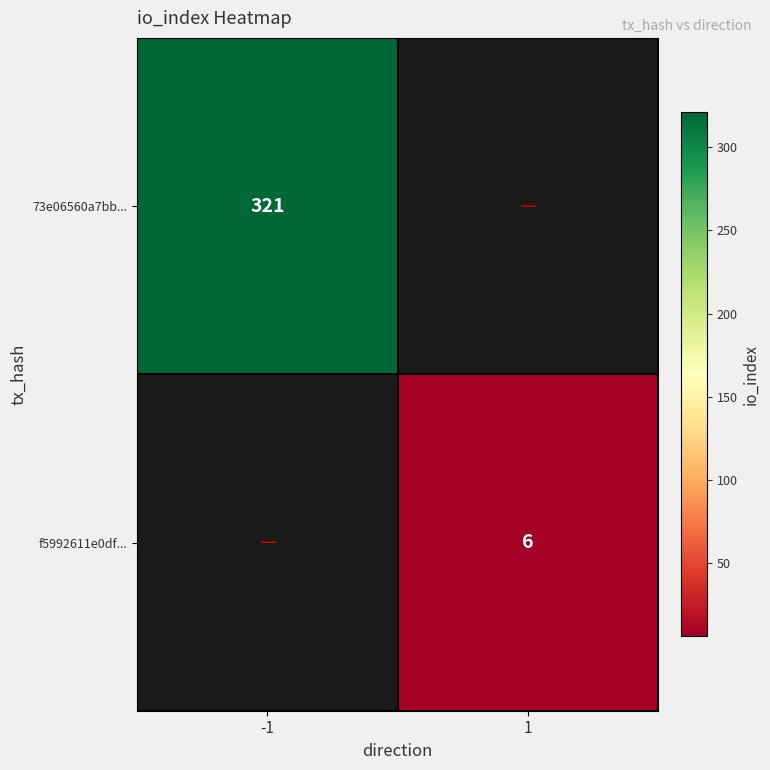

Is it true that 73e06560a7bb... equals 321 at -1?

True